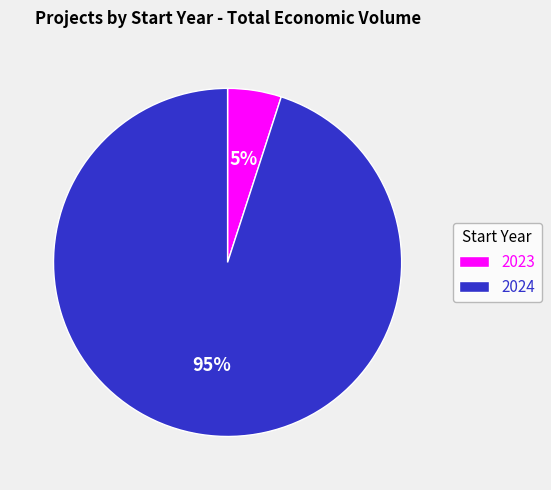

Which slice is the largest?

2024